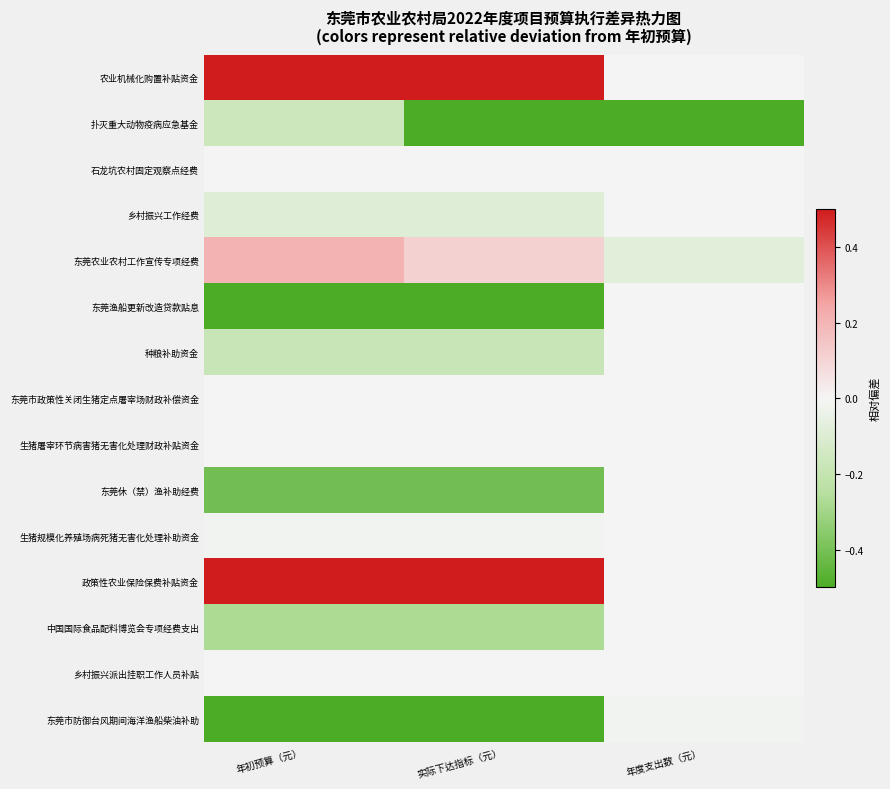

At how many categories does at least one series exceed 1?

2